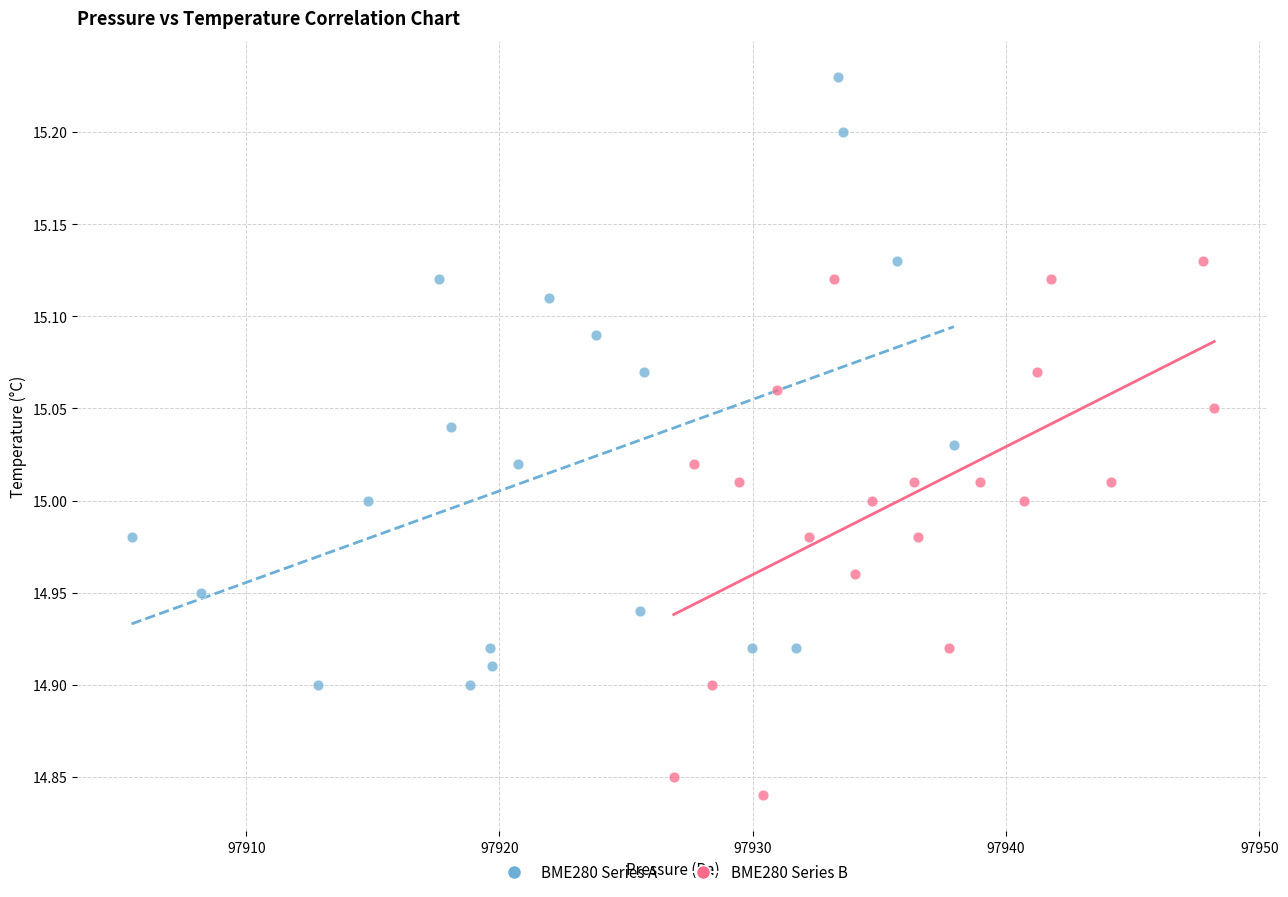

Which series contains the highest Y value?

BME280 Series A